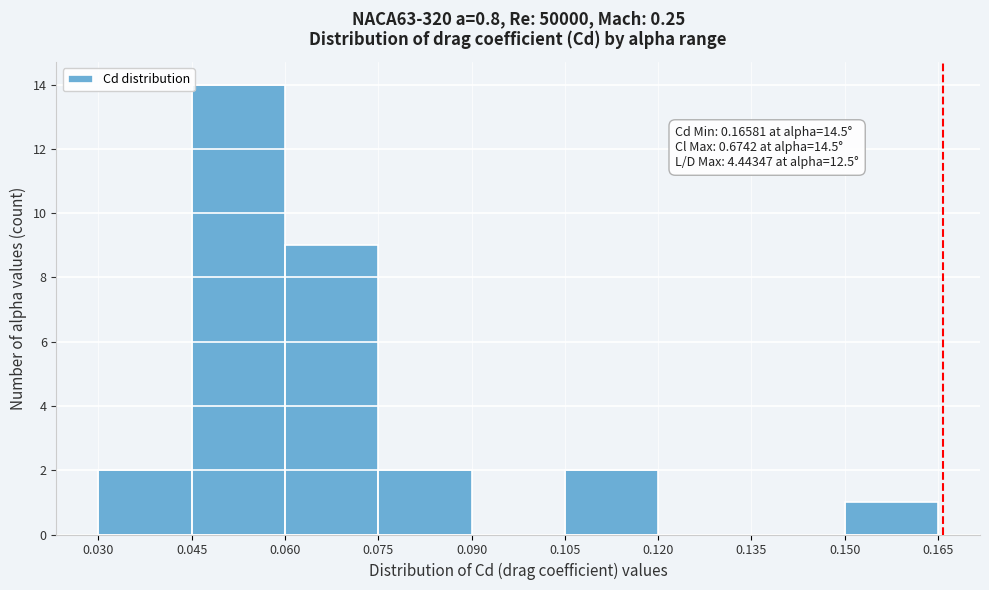

Over which range of the x-axis is the bar tallest?

0.045 to 0.060